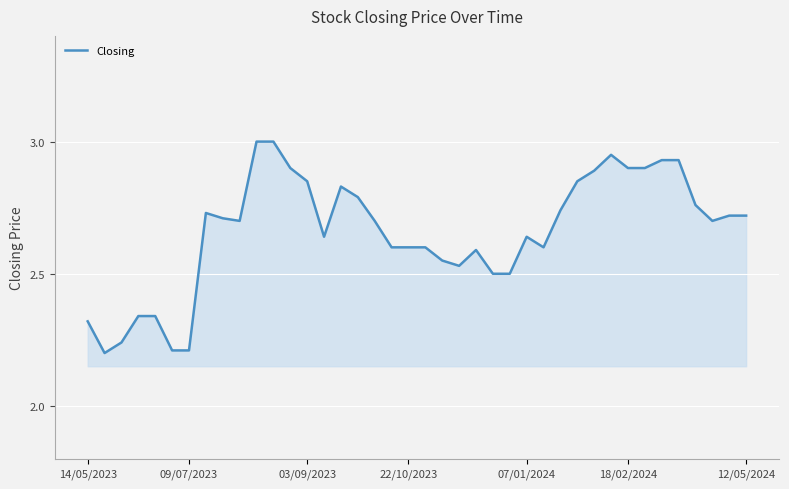

How many lines are shown in the chart?

1